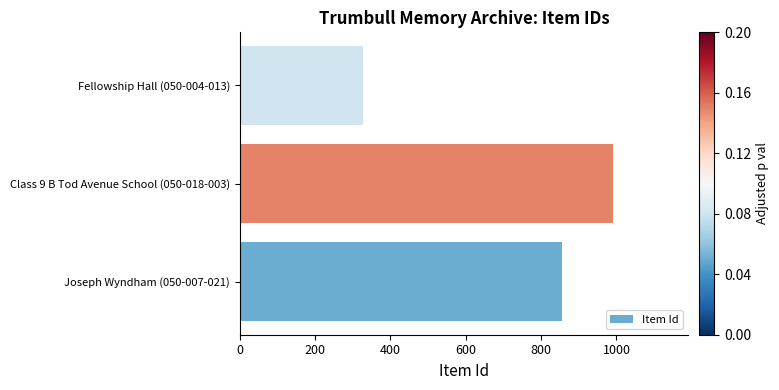

What value does the data have at Fellowship Hall (050-004-013), to the nearest 100?

300